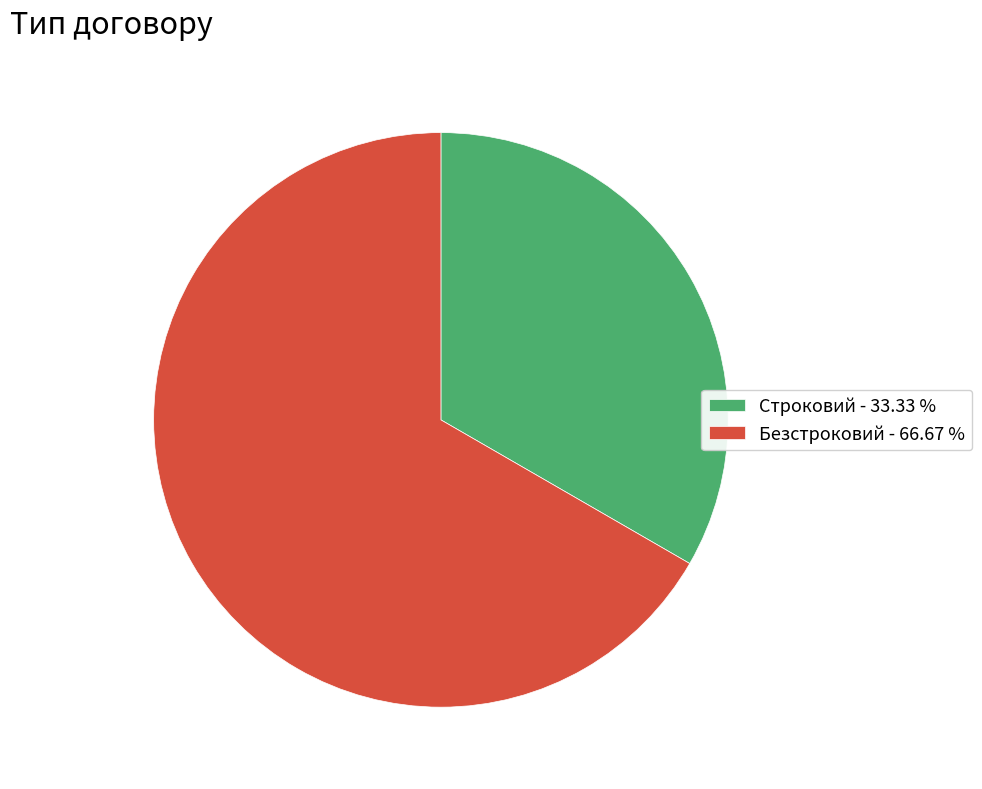

Approximately how many times larger is the value at Безстроковий - 66.67 % compared to Строковий - 33.33 %?

2.0